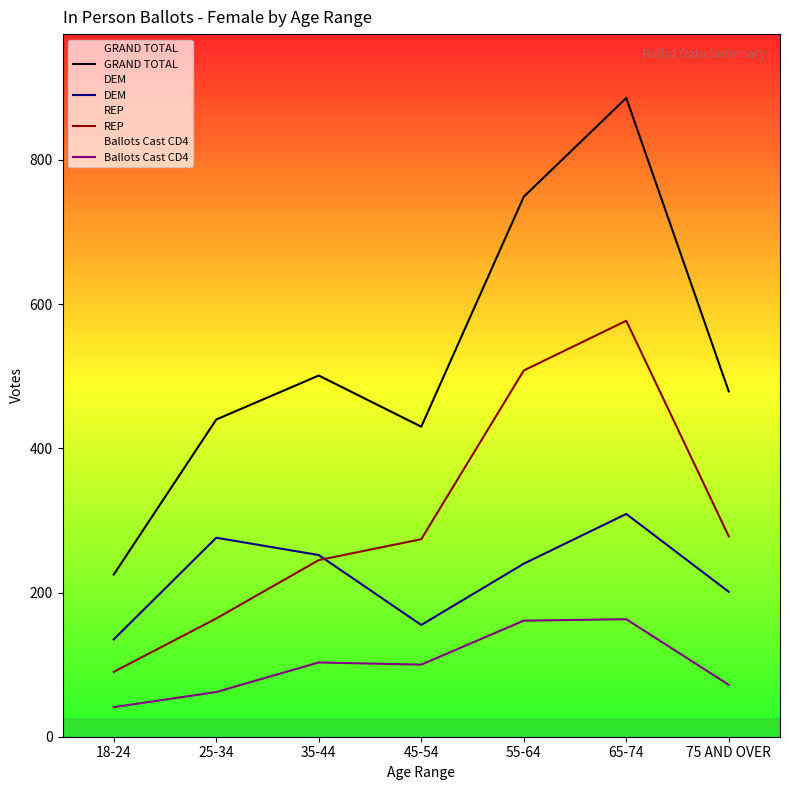

Where is the first local minimum for Ballots Cast CD4?

45-54